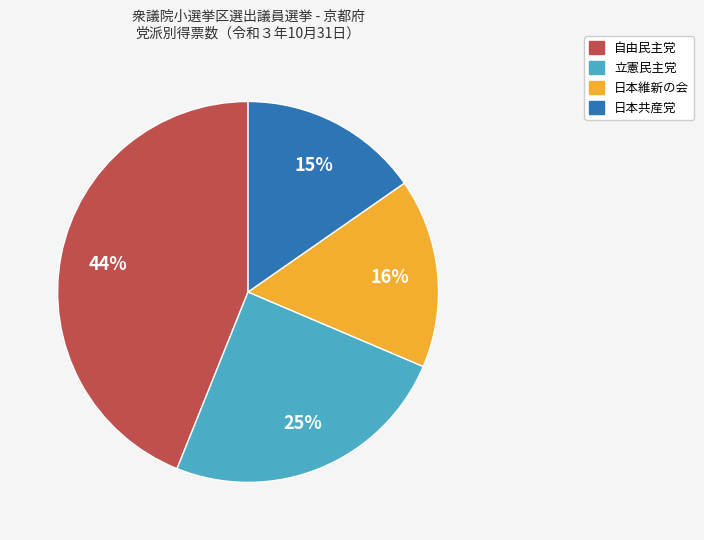

To the nearest percent, what is the difference between the largest and smallest slice percentages?

29%